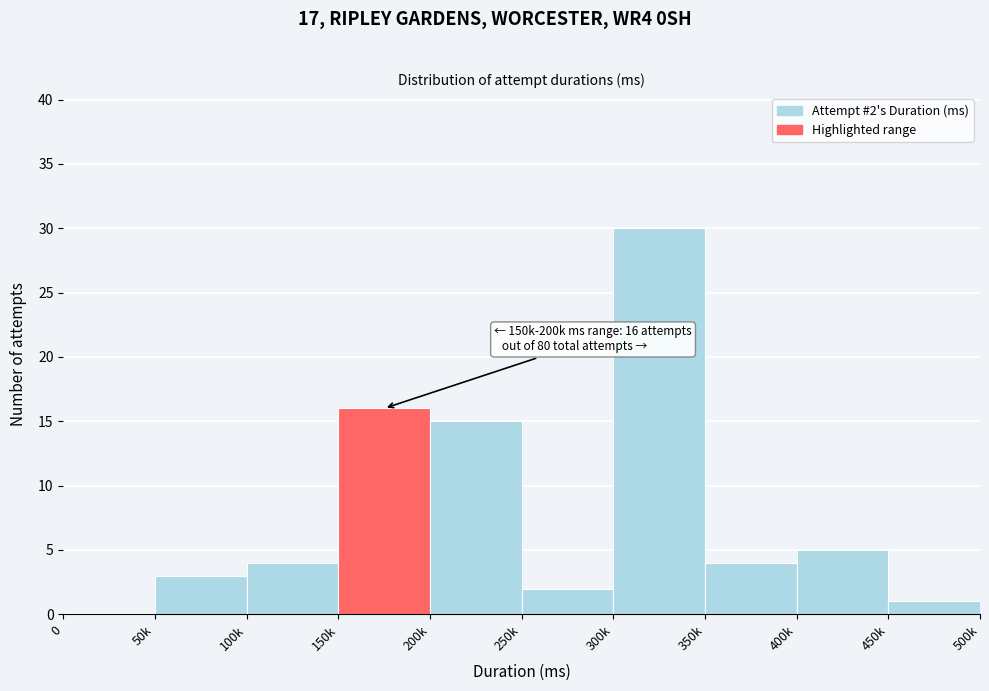

Reading left to right, transcribe all the data shown in this chart.

0=0	50k=3	100k=4	150k=16	200k=15	250k=2	300k=30	350k=4	400k=5	450k=1